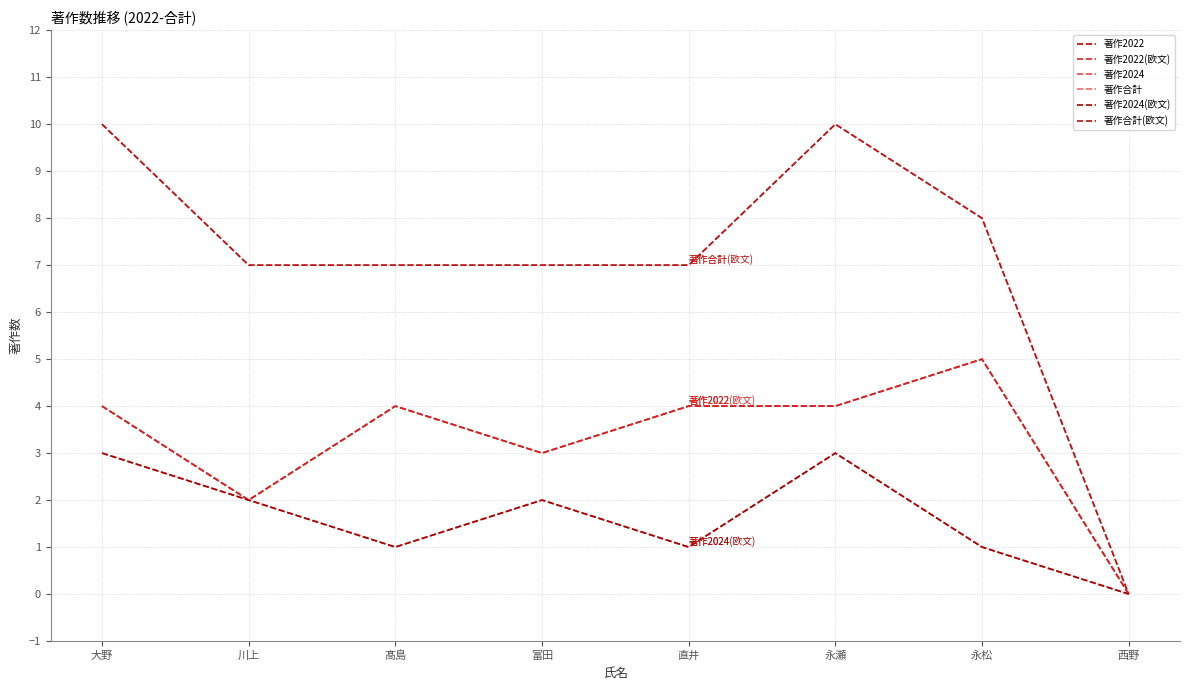

At which label is 著作合計 closest to 5?

川上